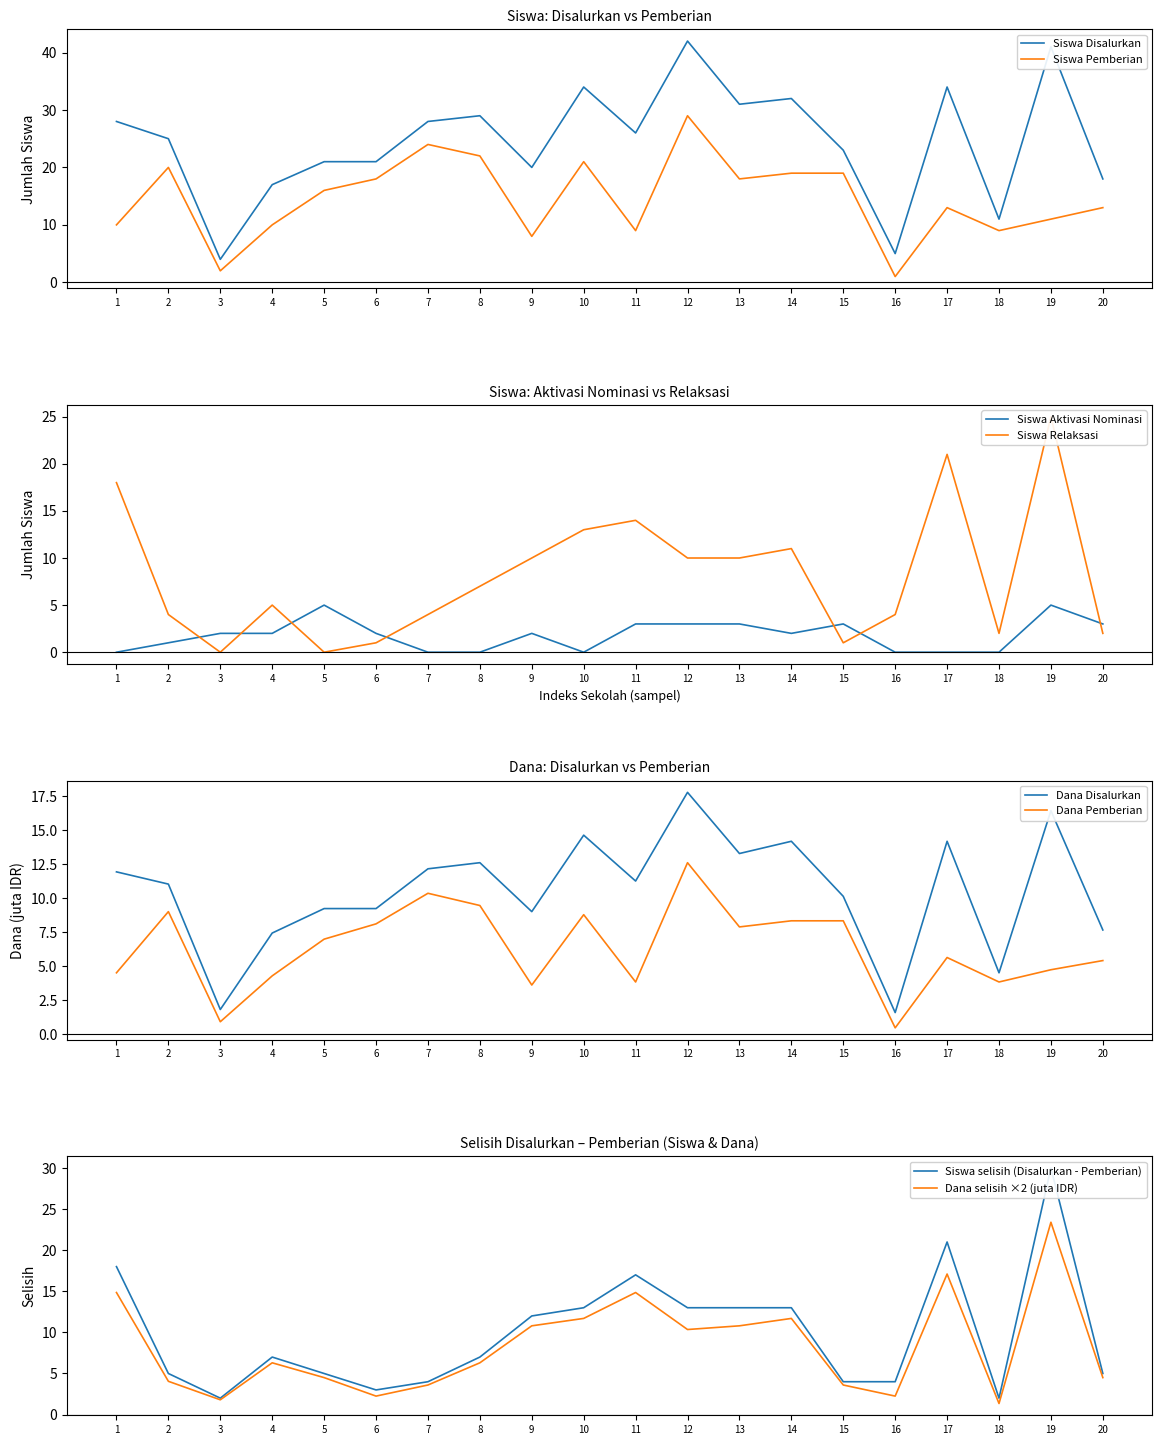

True or false: Siswa Pemberian and Siswa Disalurkan intersect in this chart.

False